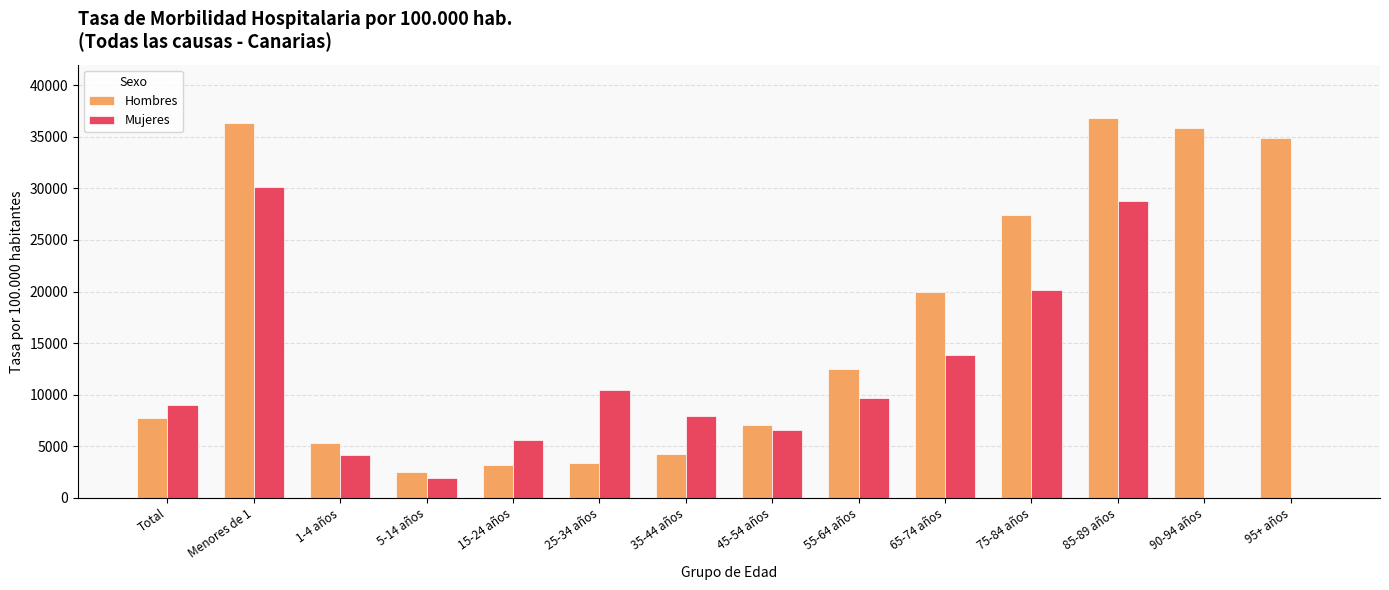

How many distinct data groups are displayed?

2